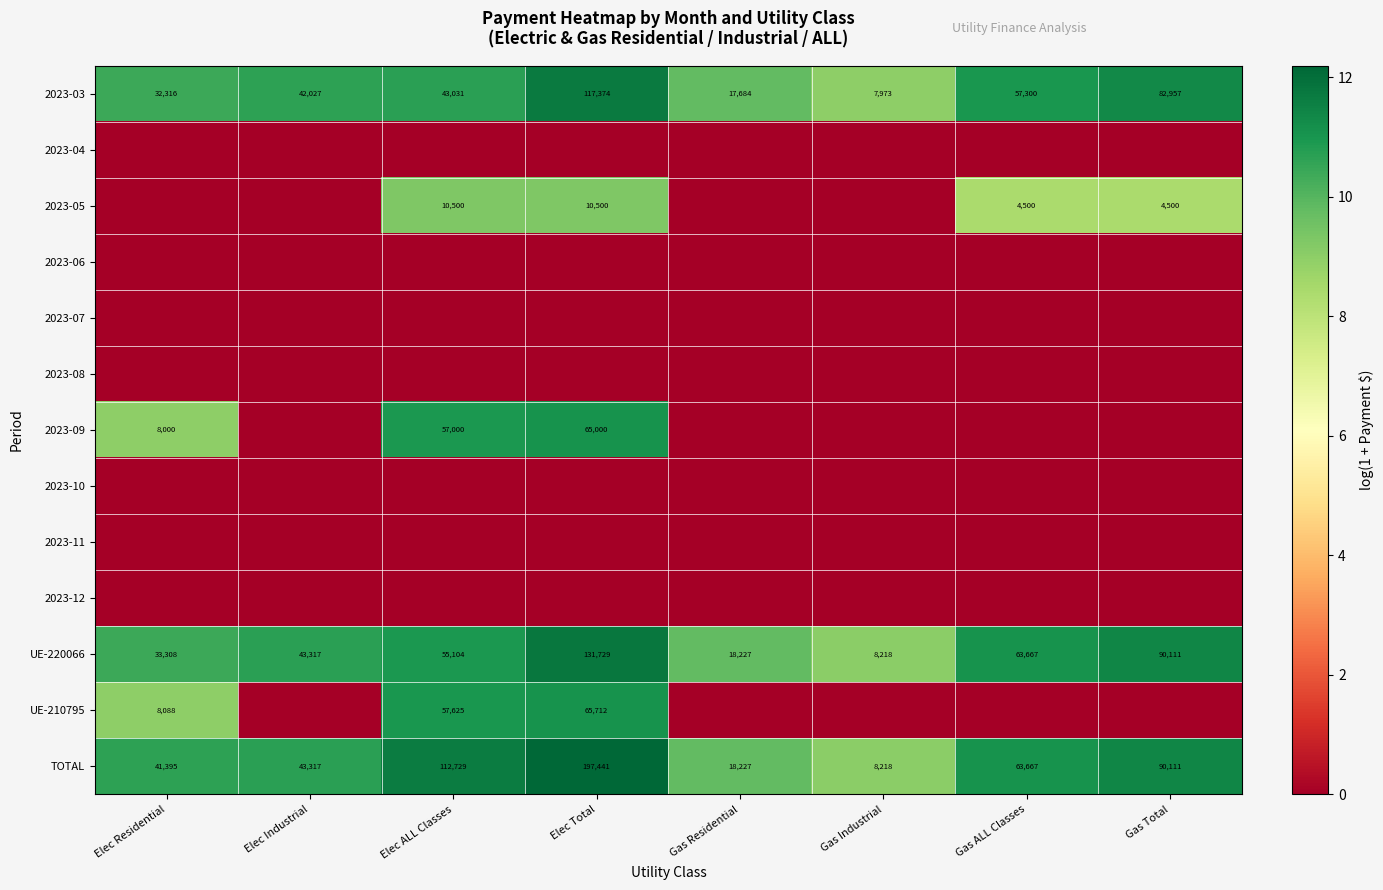

What is the spread (max minus min) of values at Gas Residential?

9.8